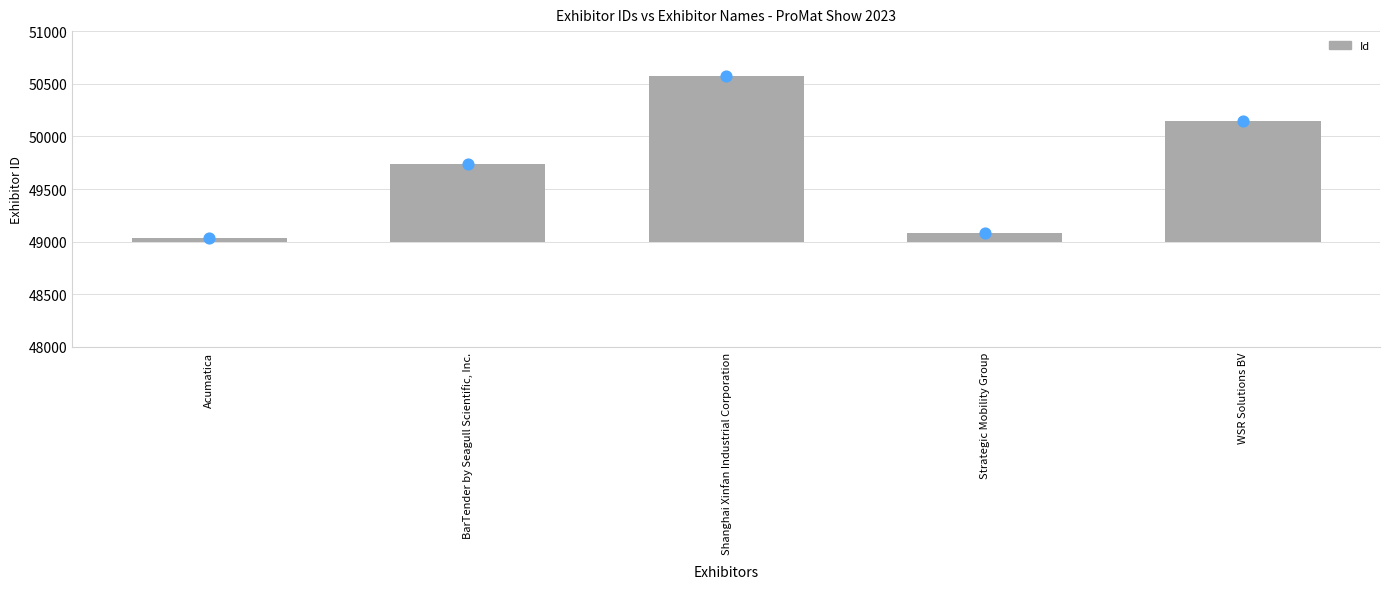

Between Acumatica and BarTender by Seagull Scientific, Inc., which is larger?

BarTender by Seagull Scientific, Inc.